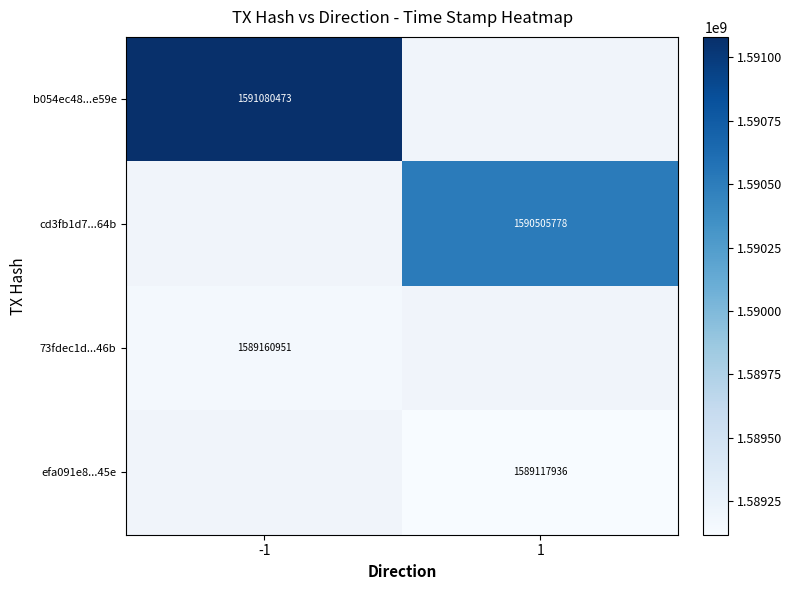

The 73fdec1d...46b series shows 1589160951 at -1. True or false?

True